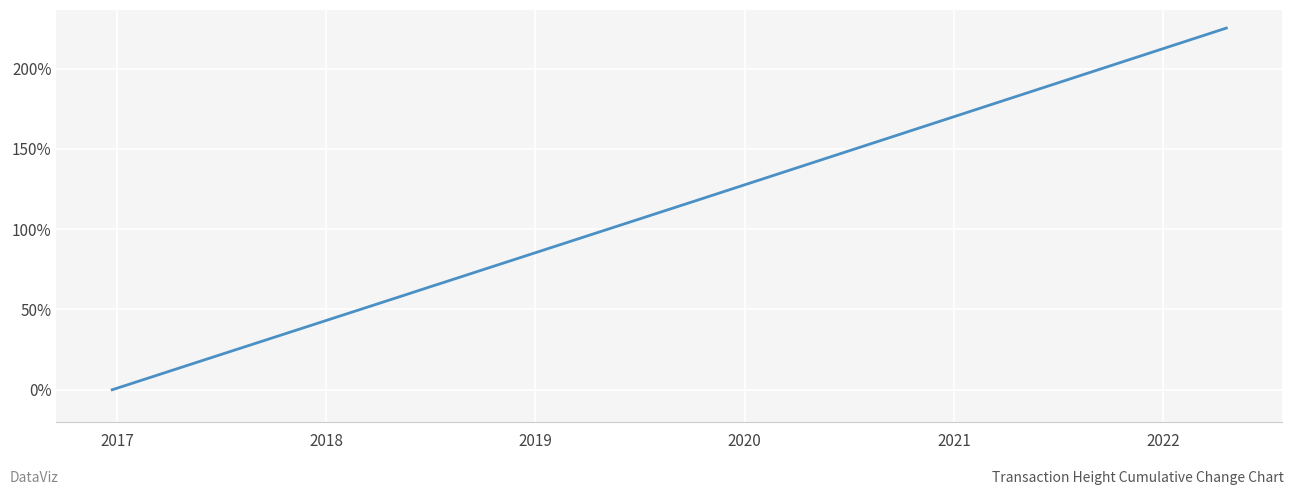

What is the maximum value shown in the chart?

225.2